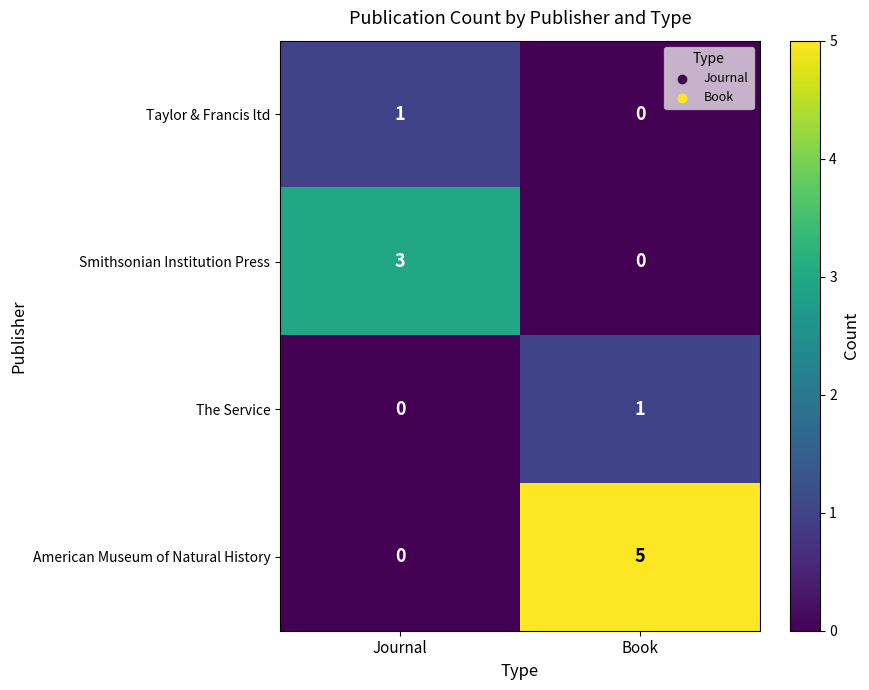

At which category does the chart reach its peak across all series?

Book